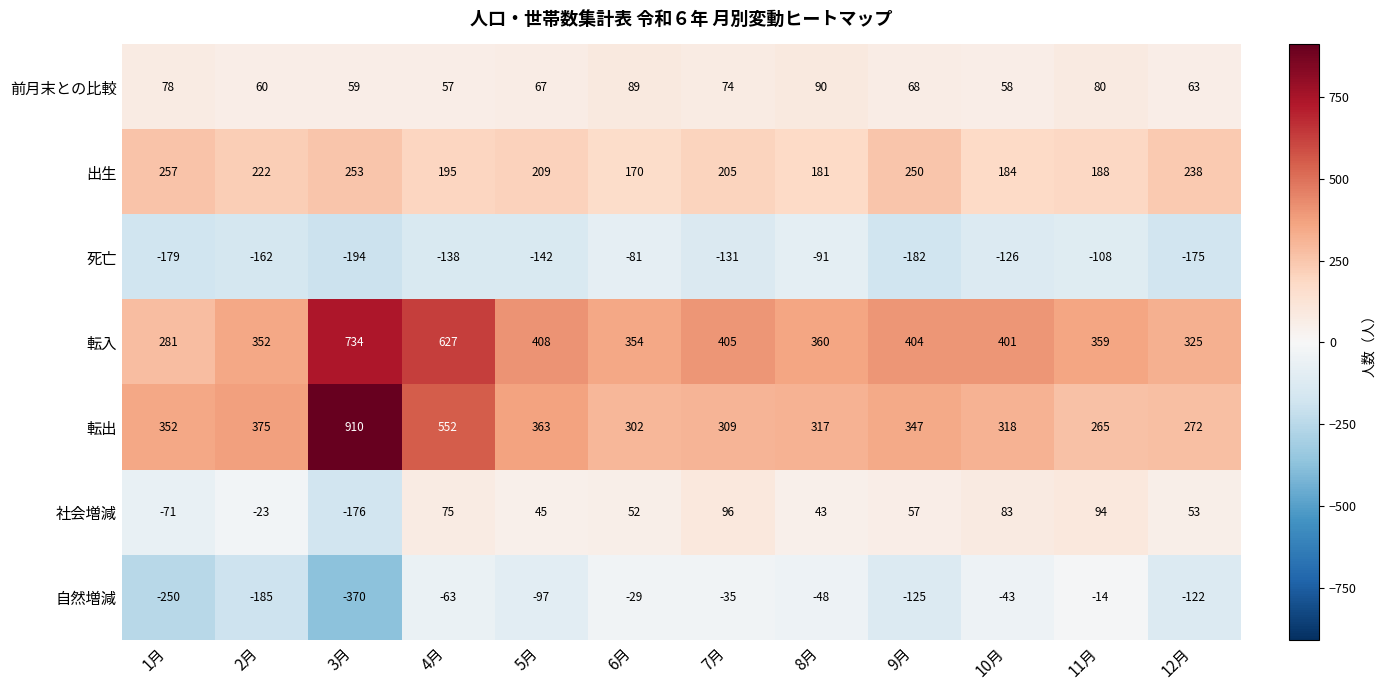

The value of 前月末との比較 at 7月 is 74. True or false?

True